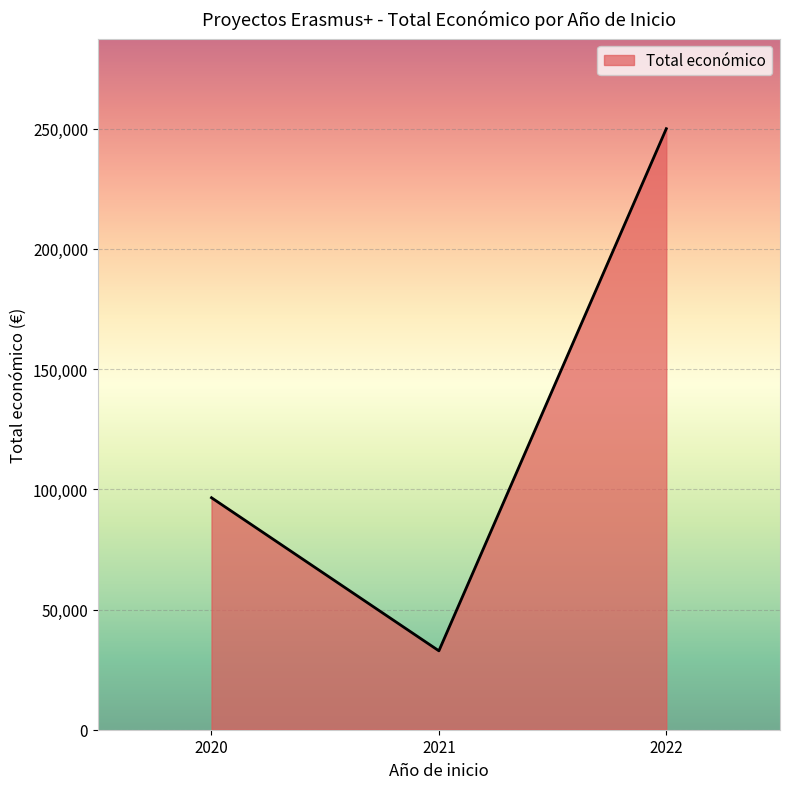

The chart shows a value of 173164 at 2020. True or false?

False